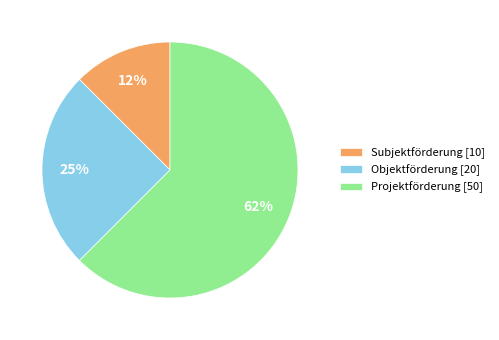

Which category has the smallest portion of the pie?

Subjektförderung